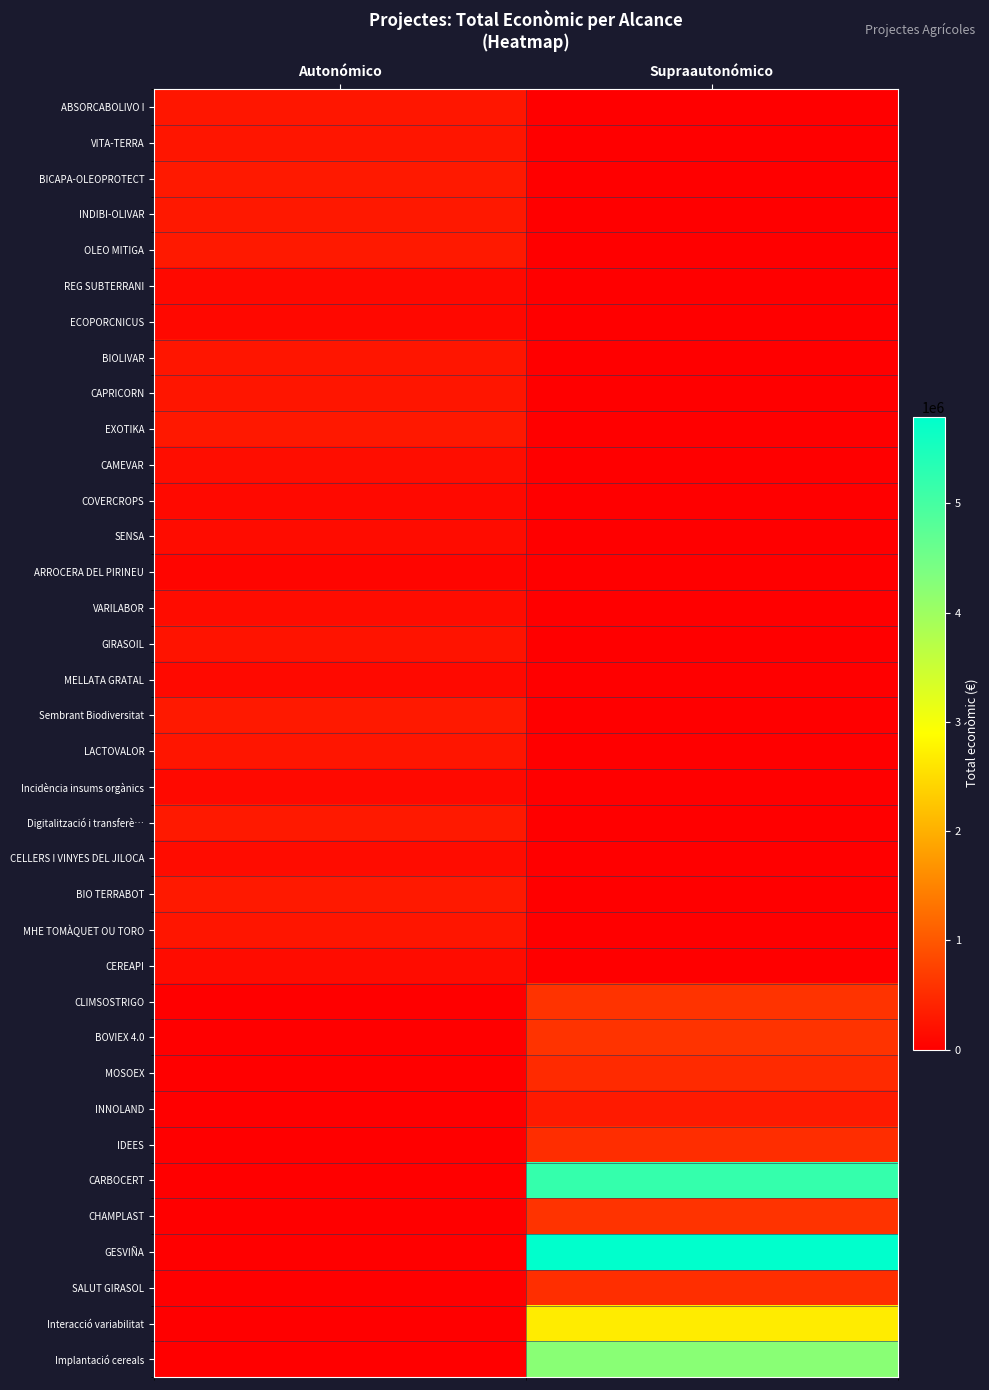

At which category is the sum across all series the highest?

Supraautonómico